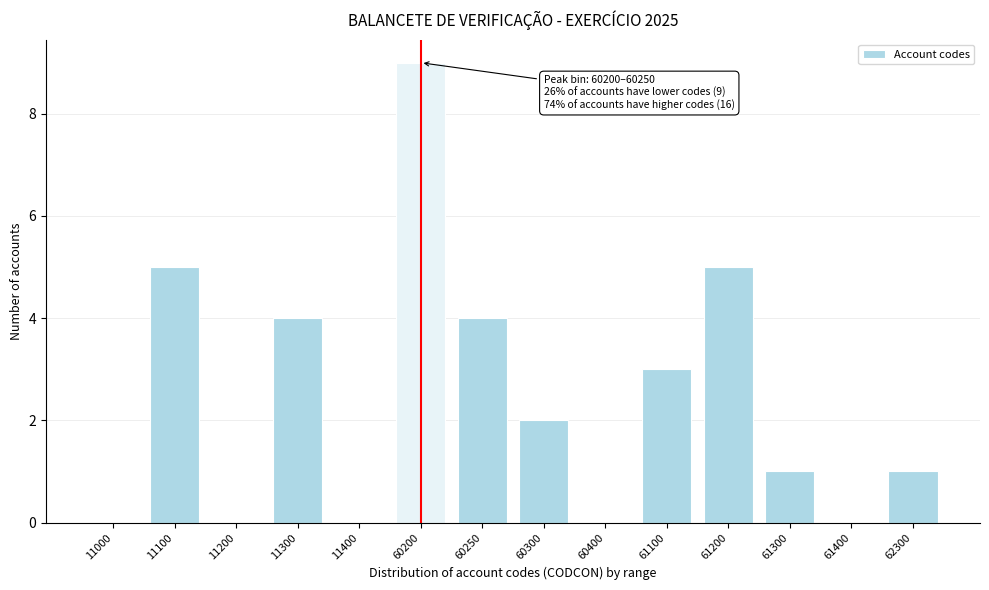

Reading left to right, extract all data points from this chart.

11000=0	11100=5	11200=0	11300=4	11400=0	60200=9	60250=4	60300=2	60400=0	61100=3	61200=5	61300=1	61400=0	62300=1